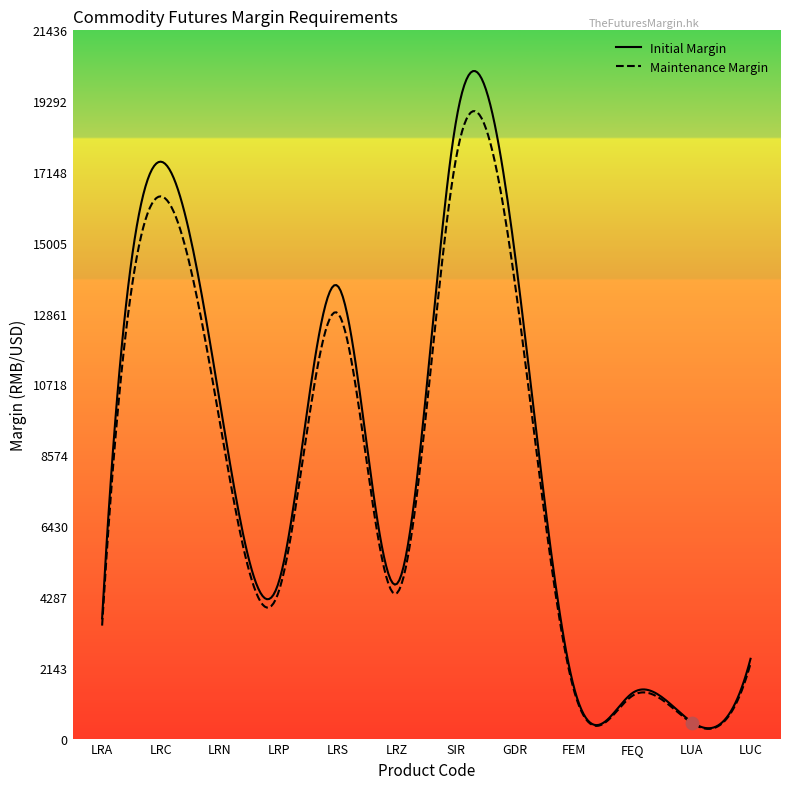

Which series has the widest spread of Y values?

Initial Margin